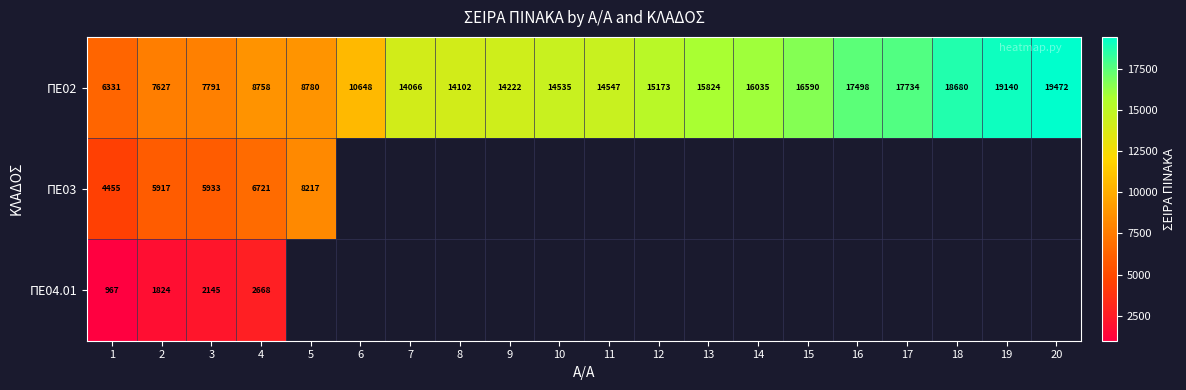

True or false: ΠΕ02 has a value of 14066 at 7.

True